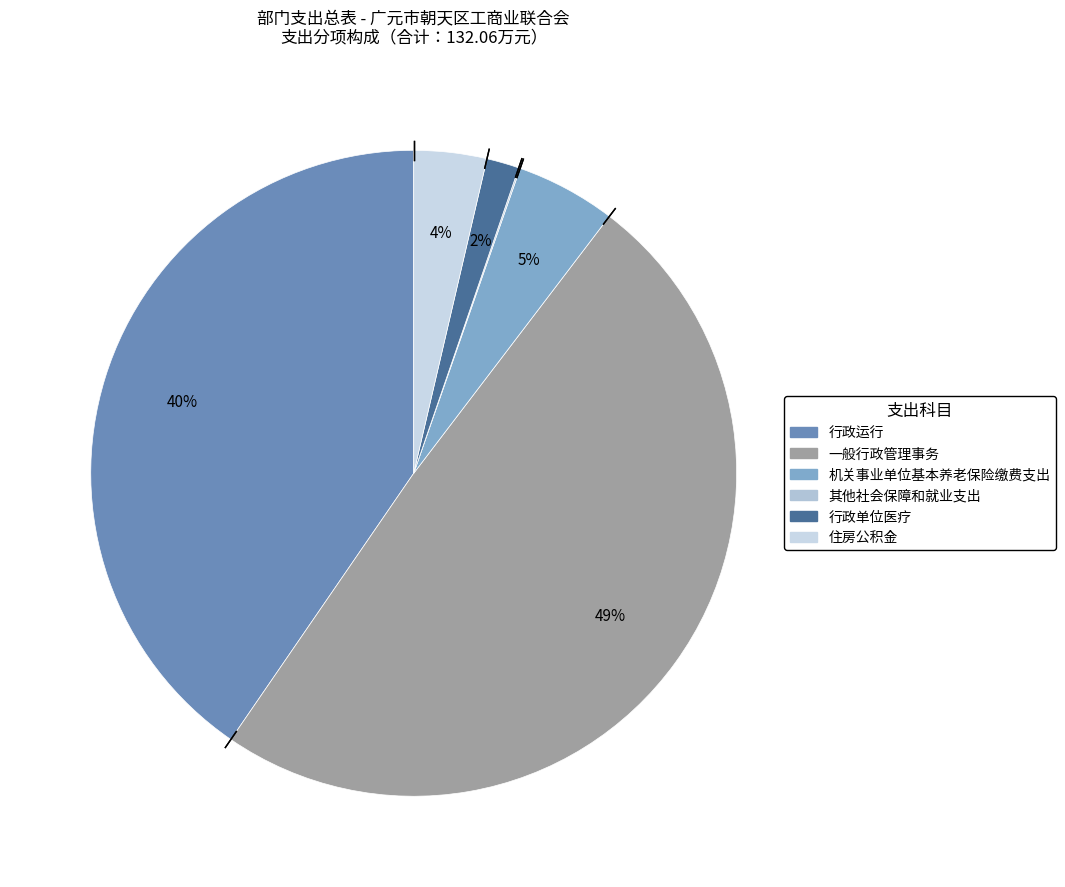

To the nearest percent, what is the combined percentage of 一般行政管理事务 and 机关事业单位基本养老保险缴费支出?

54%